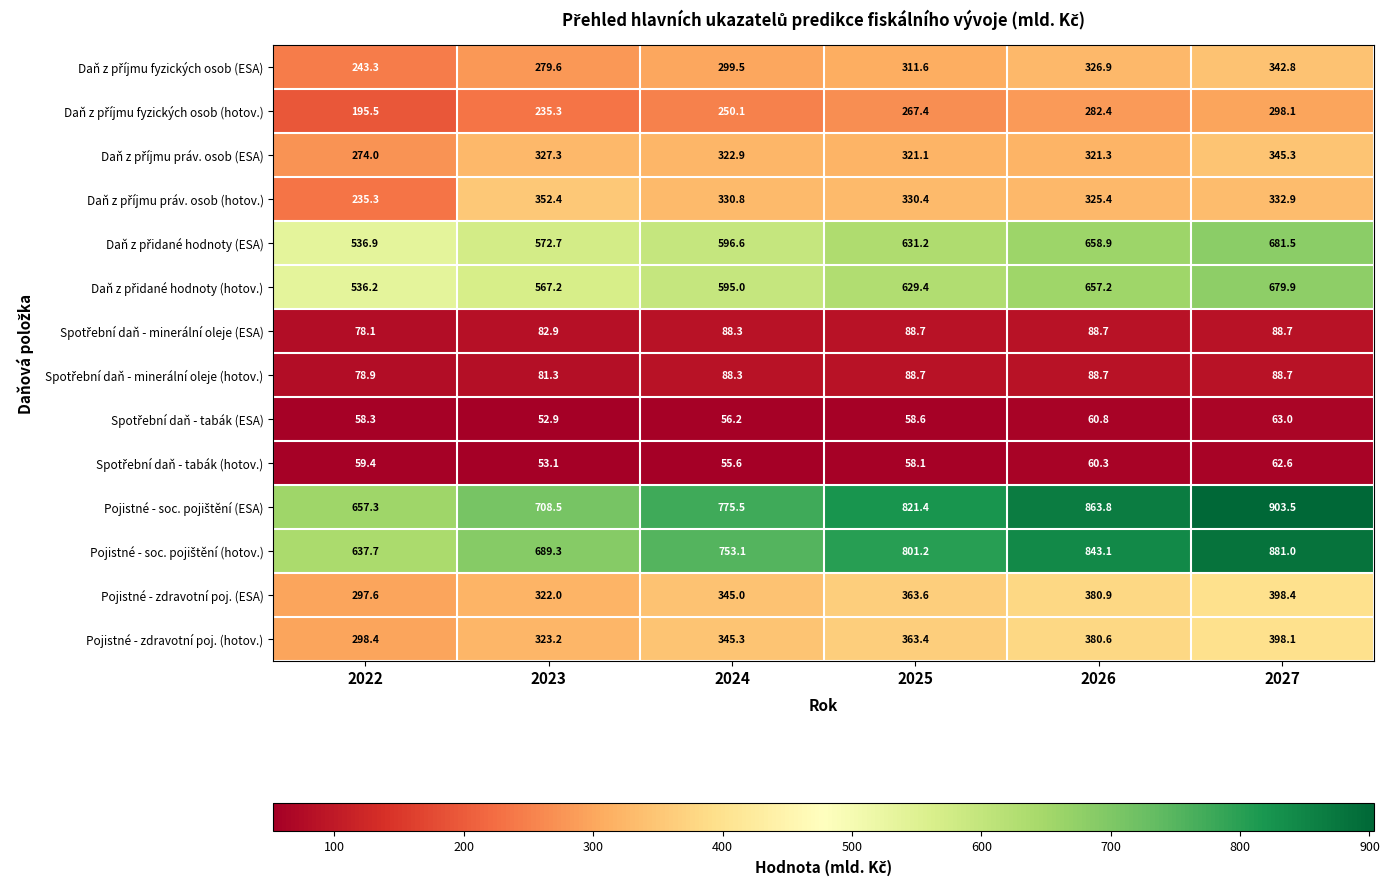

What is the smallest value displayed?

52.9